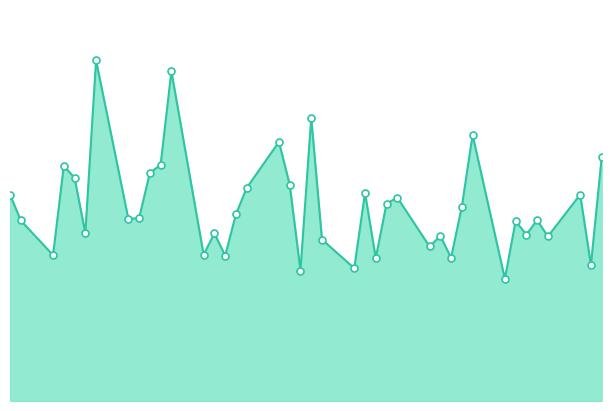

Does the chart have visible grid lines?

No